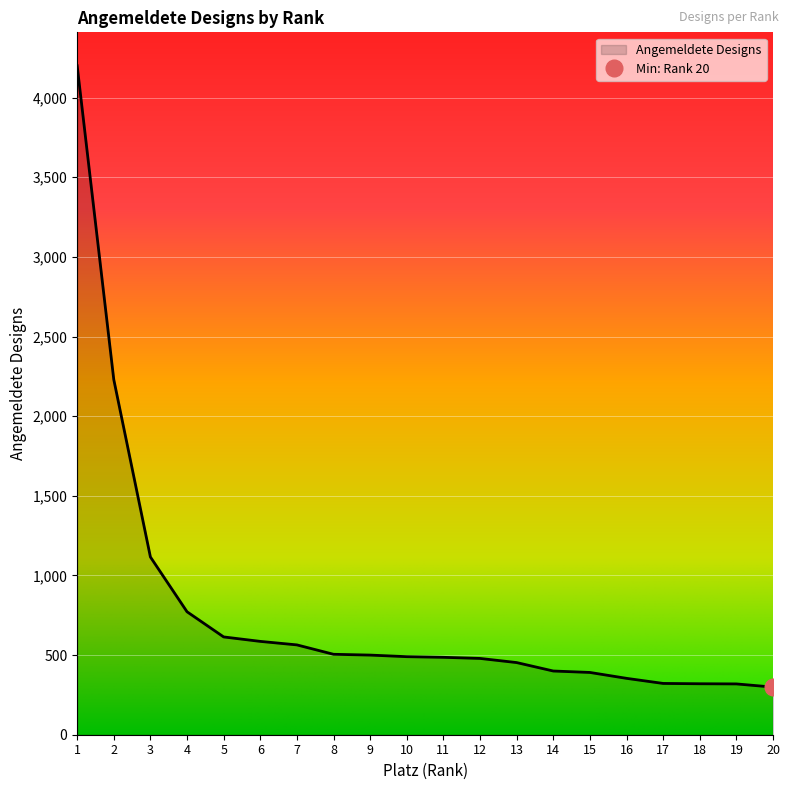

List the labels in order of value, smallest first.

20, 19, 18, 17, 16, 15, 14, 13, 12, 11, 10, 9, 8, 7, 6, 5, 4, 3, 2, 1